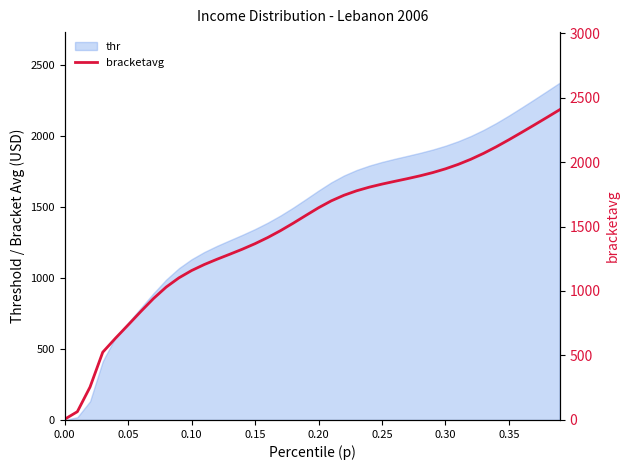

Does the chart display data point markers on the line(s)?

No